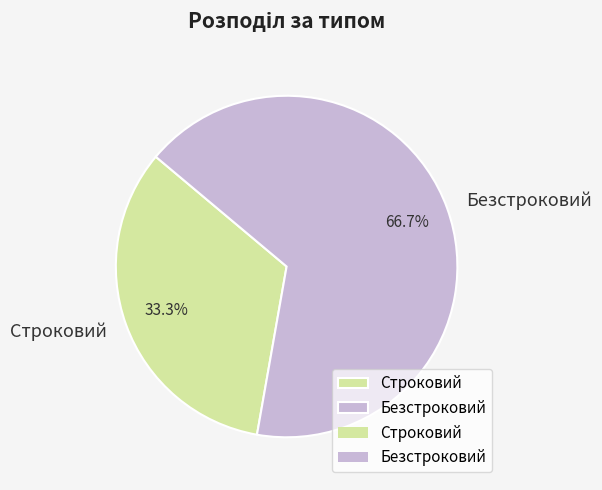

Which slice is the largest?

Безстроковий